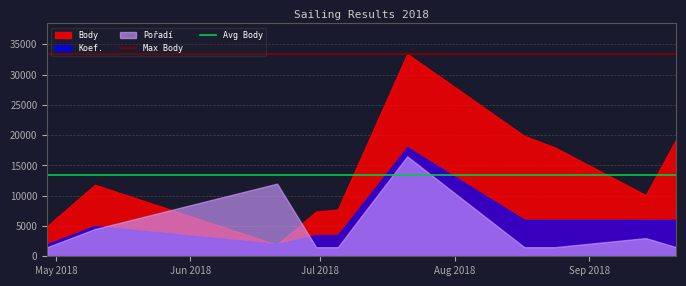

Which series ends up on top after the final intersection of Pořadí and Koef.?

Koef.